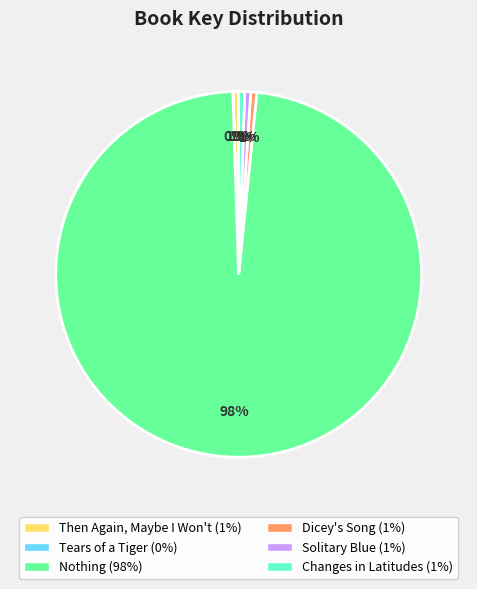

Approximately how many times larger is the value at Dicey's Song compared to Changes in Latitudes?

1.0